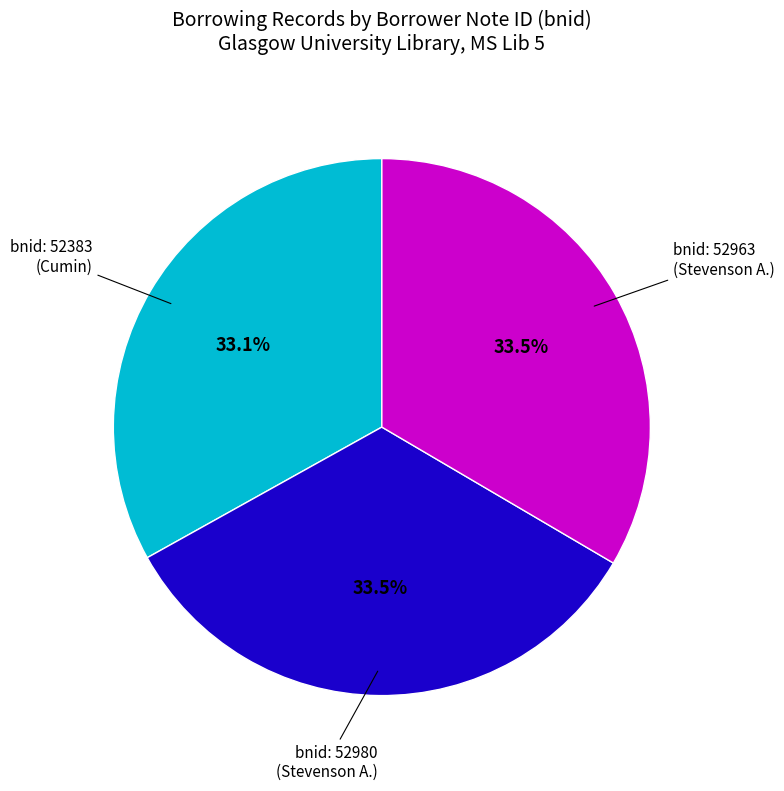

Does any single category account for the majority?

No